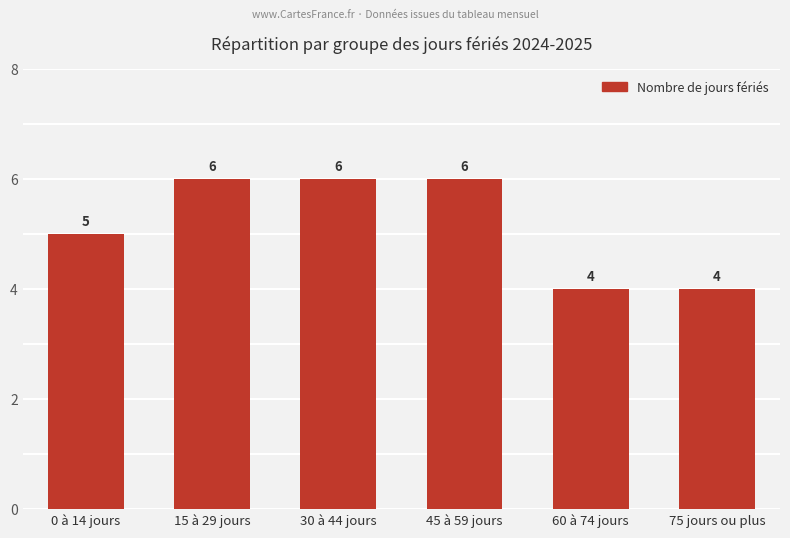

Are the bars grouped side by side (vs. stacked)?

No